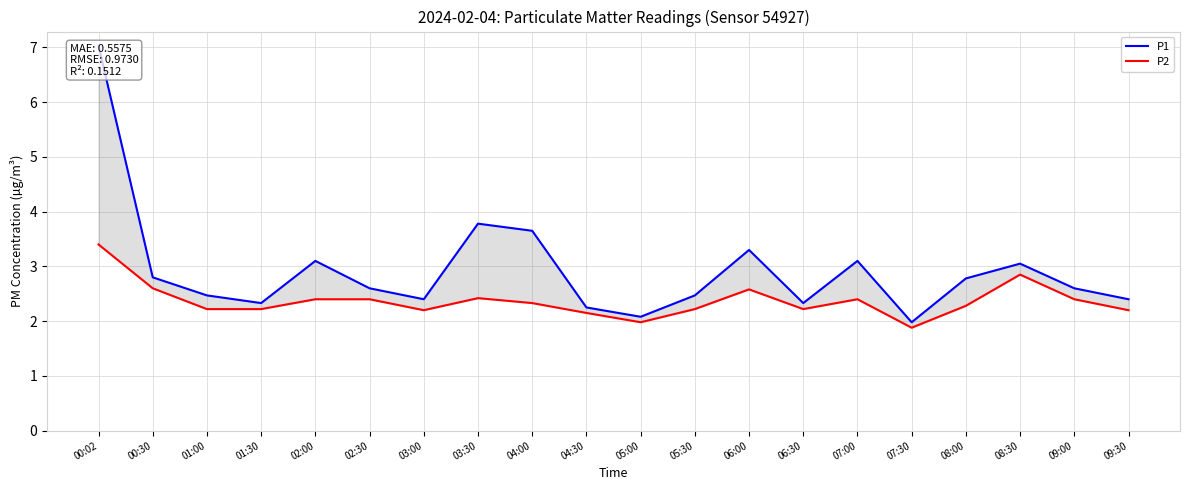

True or false: P1 and P2 intersect in this chart.

False